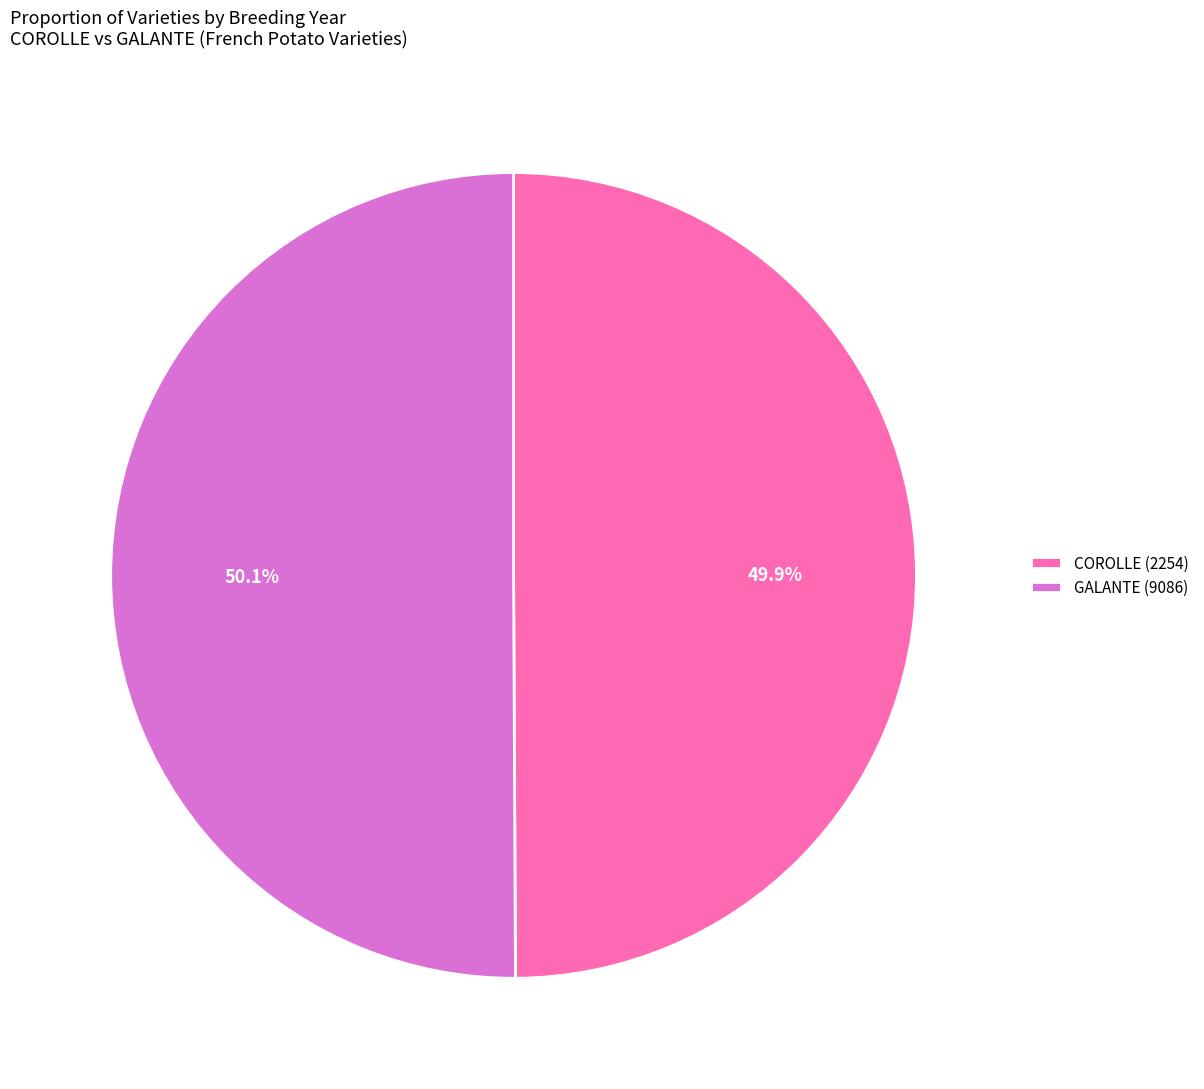

Approximately how many times larger is the value at COROLLE (2254) compared to GALANTE (9086)?

1.0